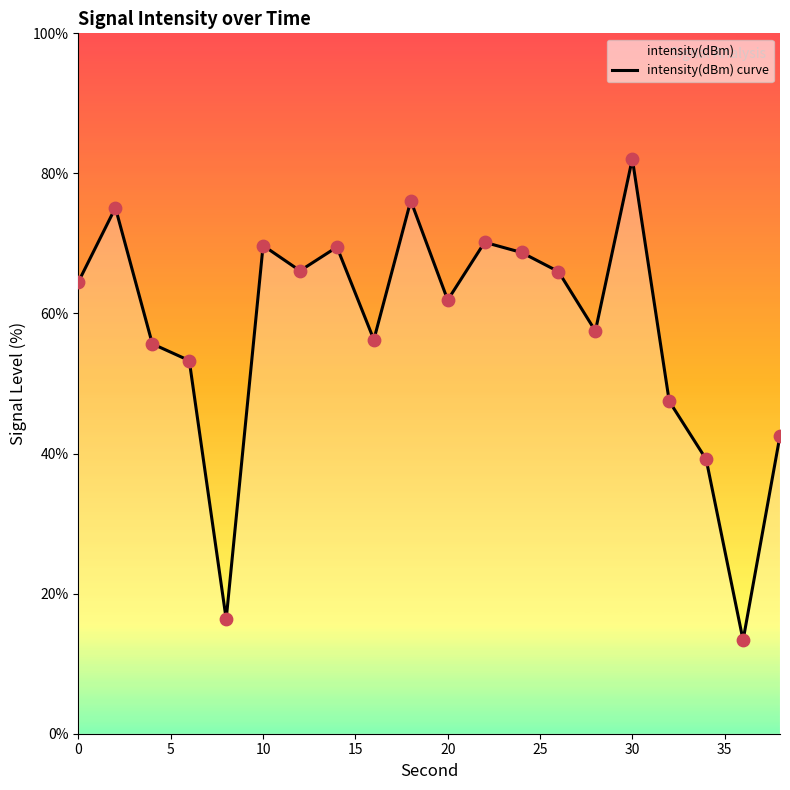

What is the minimum value shown in the chart?

13.4